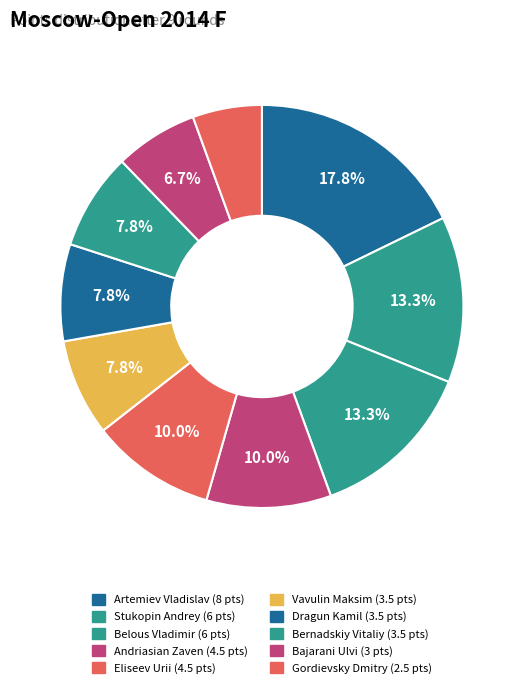

True or false: Gordievsky Dmitry accounts for 16% of the total.

False